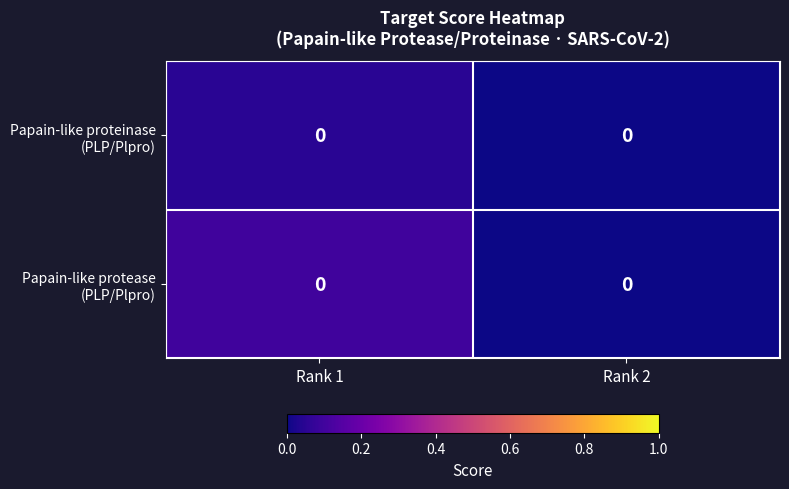

What is the sum of the Papain-like protease (PLP/Plpro) values at Rank 2 and Rank 1?

0.1